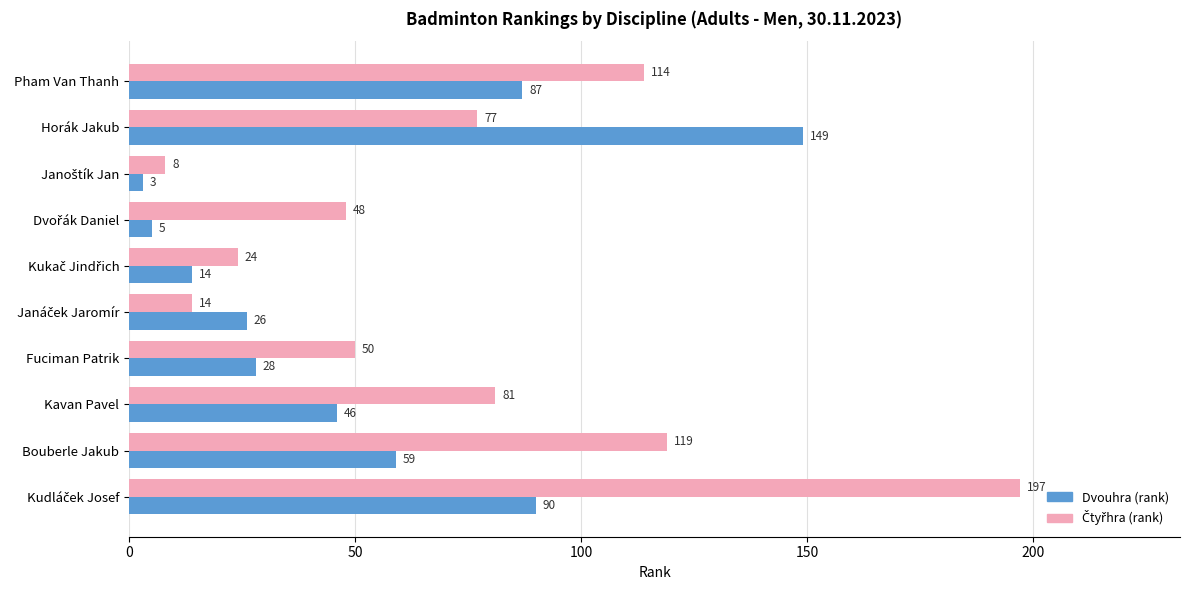

What is the difference between the highest and lowest values at Bouberle Jakub?

60